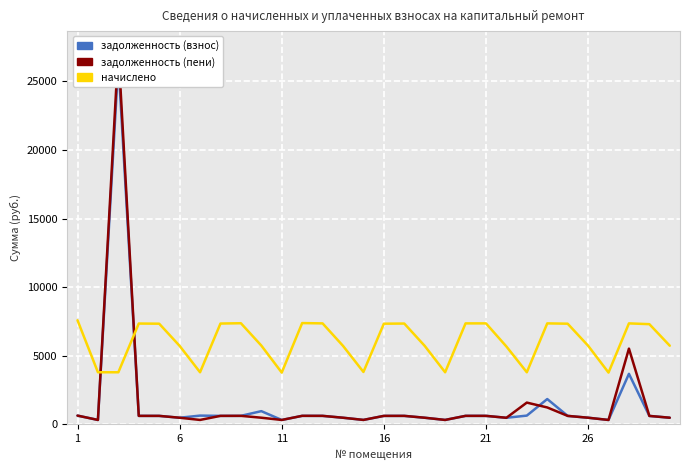

Is the value of задолженность (пени) at 18 greater than the value of начислено at 24?

No